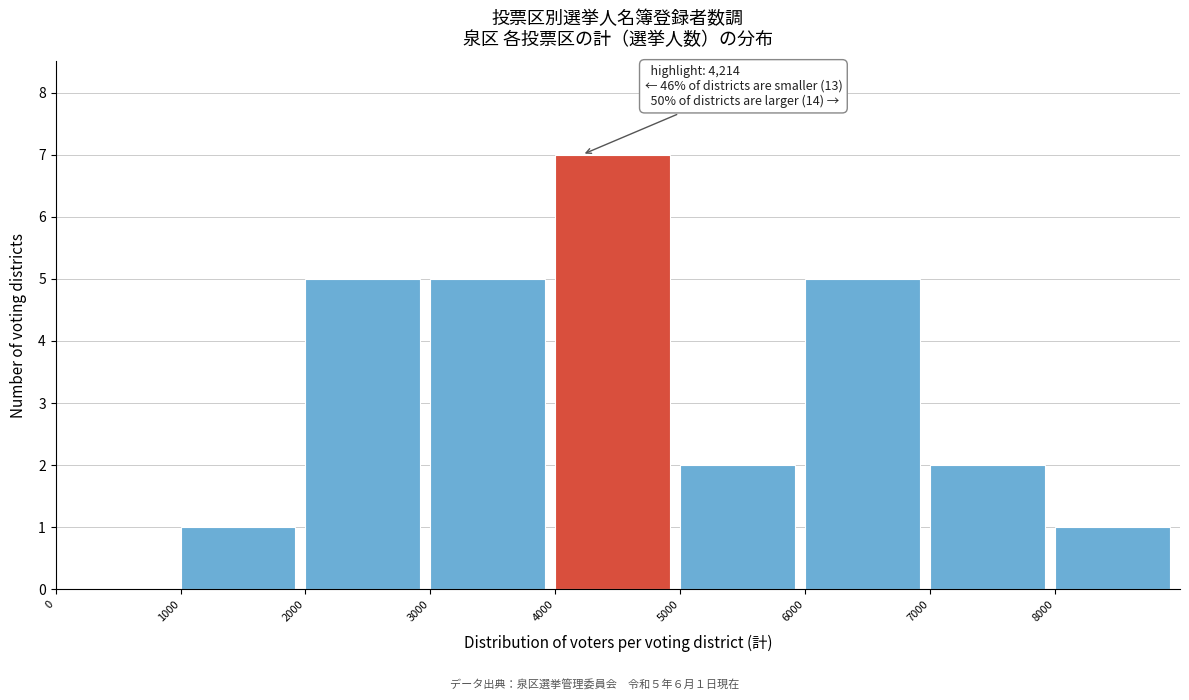

Over which range of the x-axis is the bar tallest?

4000 to 5000